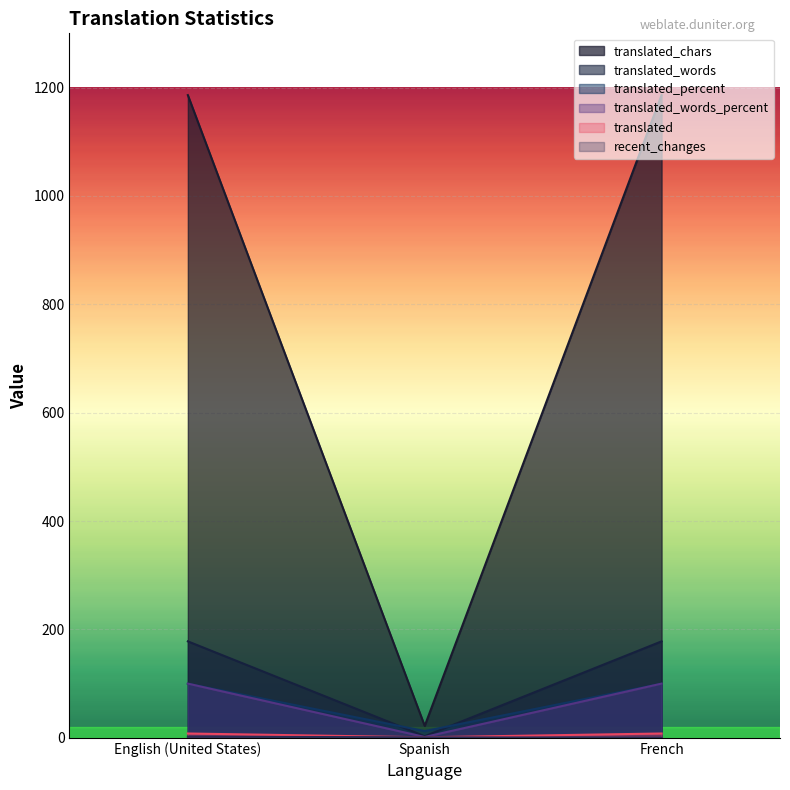

Reading left to right, extract all data points from this chart.

translated: English (United States)=1186.0	Spanish=22.0	French=1186.0
translated_percent: English (United States)=178.0	Spanish=3.0	French=178.0
translated_words: English (United States)=100.0	Spanish=12.5	French=100.0
translated_chars: English (United States)=100.0	Spanish=1.6	French=100.0
recent_changes: English (United States)=2.0	Spanish=1.0	French=0.0
translated_words_percent: English (United States)=8.0	Spanish=1.0	French=8.0